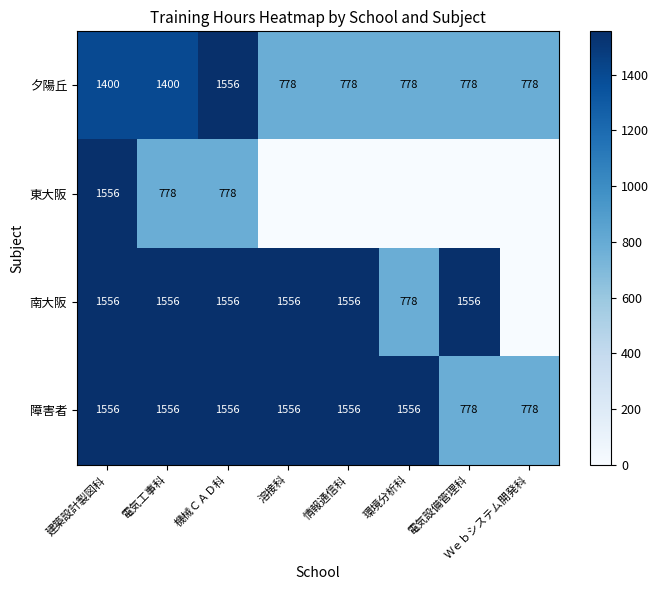

Which has a higher value, 建築設計製図科 or 電気工事科?

建築設計製図科